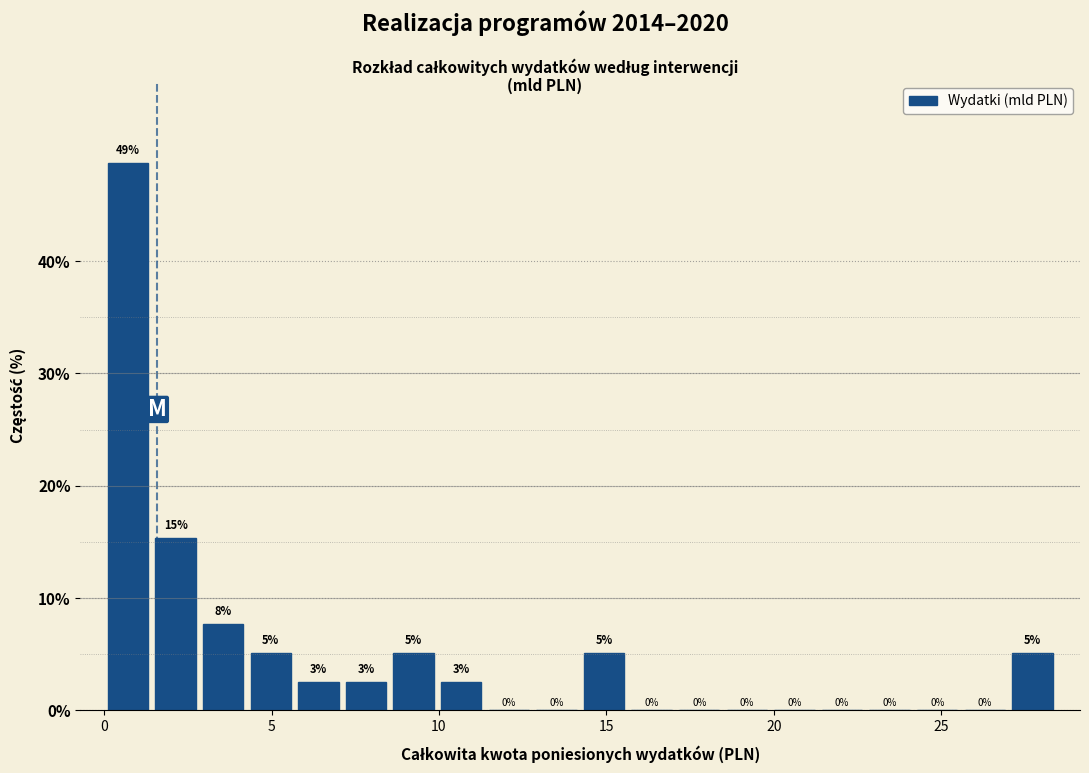

Read against the x-axis, roughly where is the centre of the tallest bar?

0.5